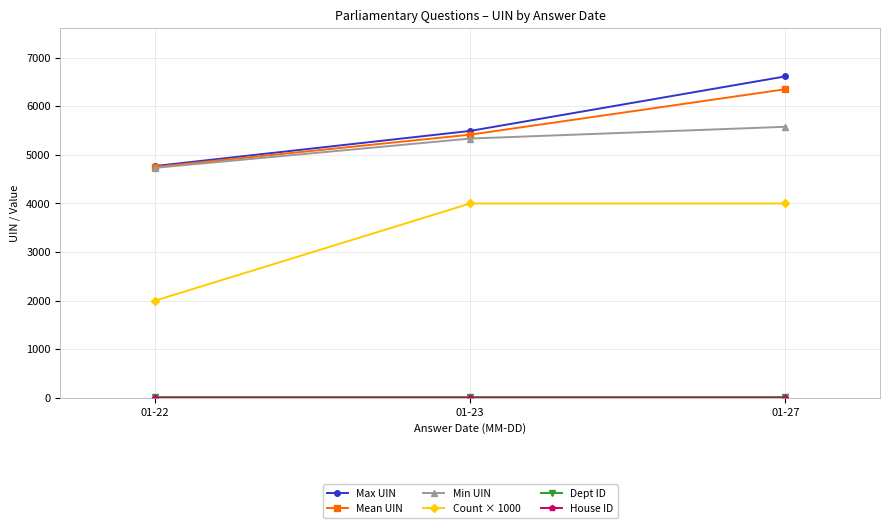

Does the chart display data point markers on the line(s)?

Yes